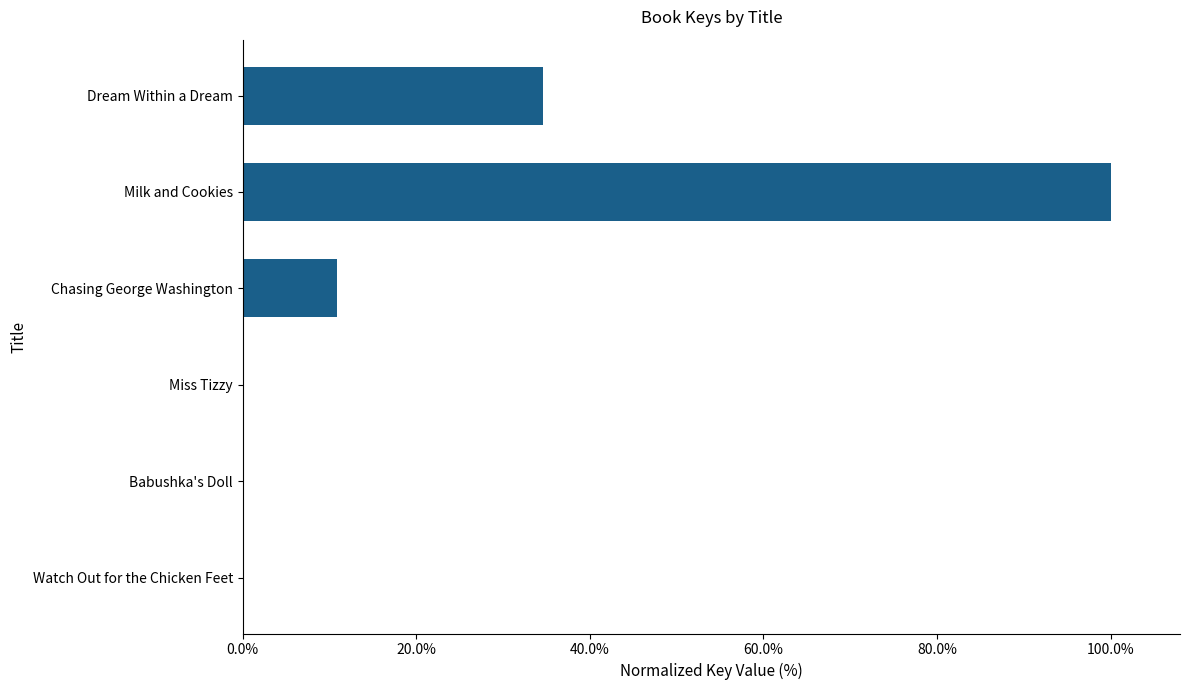

Is it true that the value at Milk and Cookies is 148.1?

False